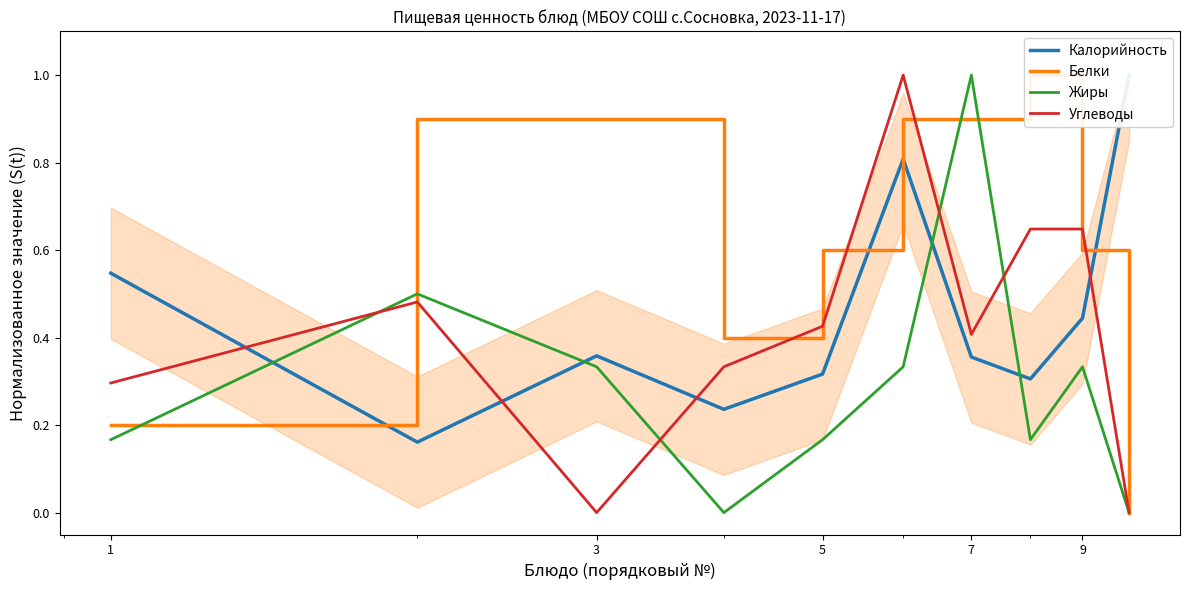

Is this an area chart (filled region under the line)?

No